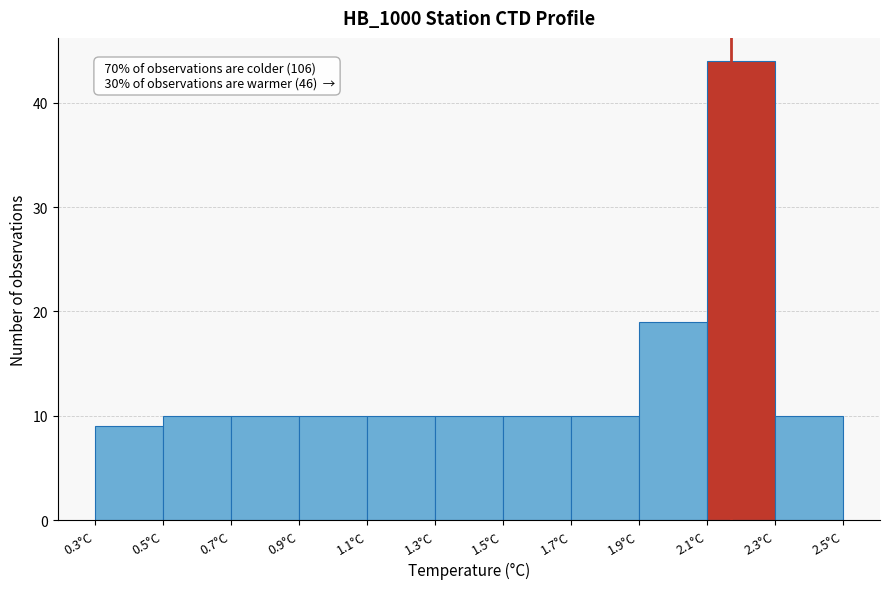

Which range on the x-axis has the tallest bar?

2.1 to 2.3